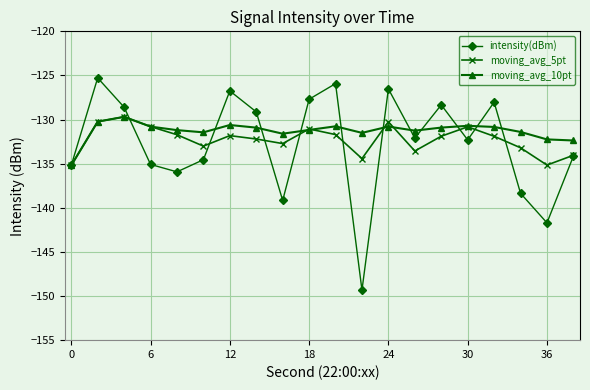

What is the value of the moving_avg_10pt point at the 2nd from the left?

-130.2